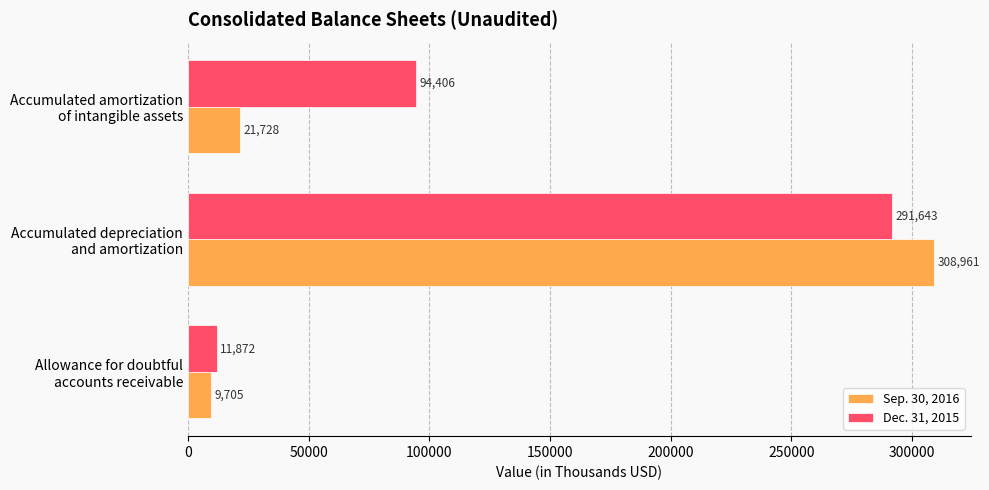

Count the Dec. 31, 2015 values in the range 11872 to 291643.

3